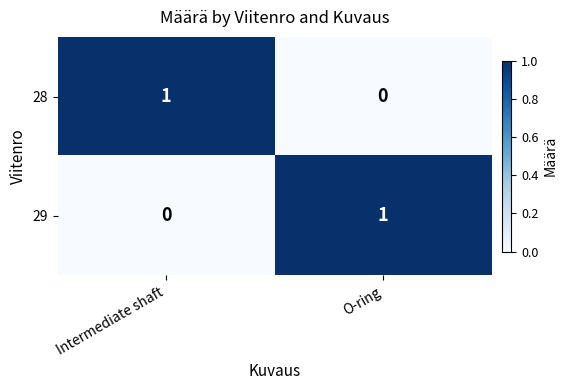

The value of 28 at O-ring is 0. True or false?

True